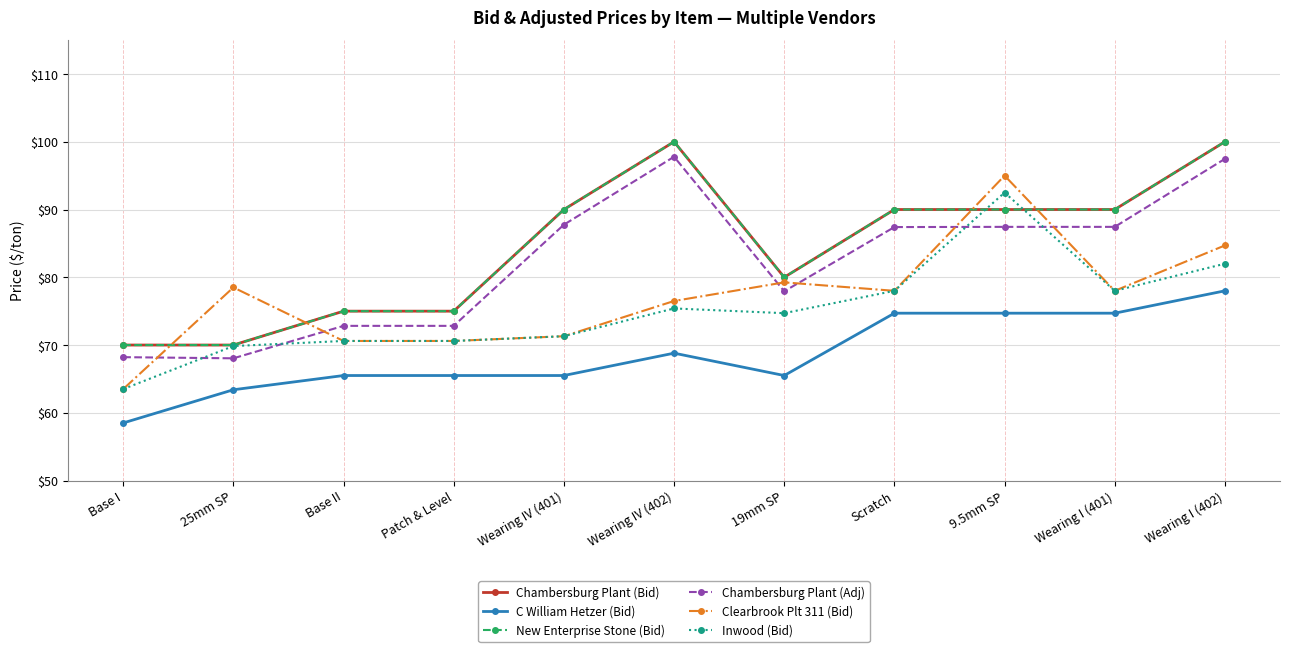

At how many categories does at least one series exceed 72?

10